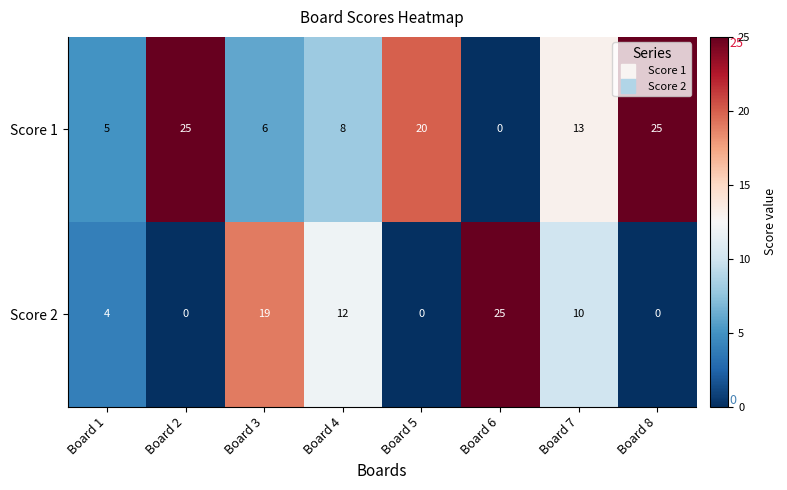

Between Board 1 and Board 7, which series saw the biggest shift?

Score 1